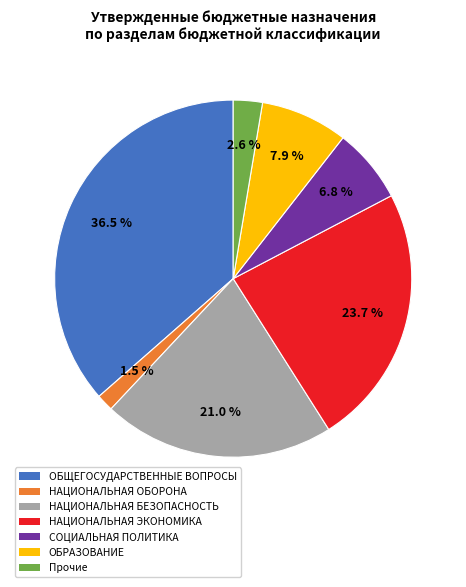

Is there a majority slice in this chart?

No